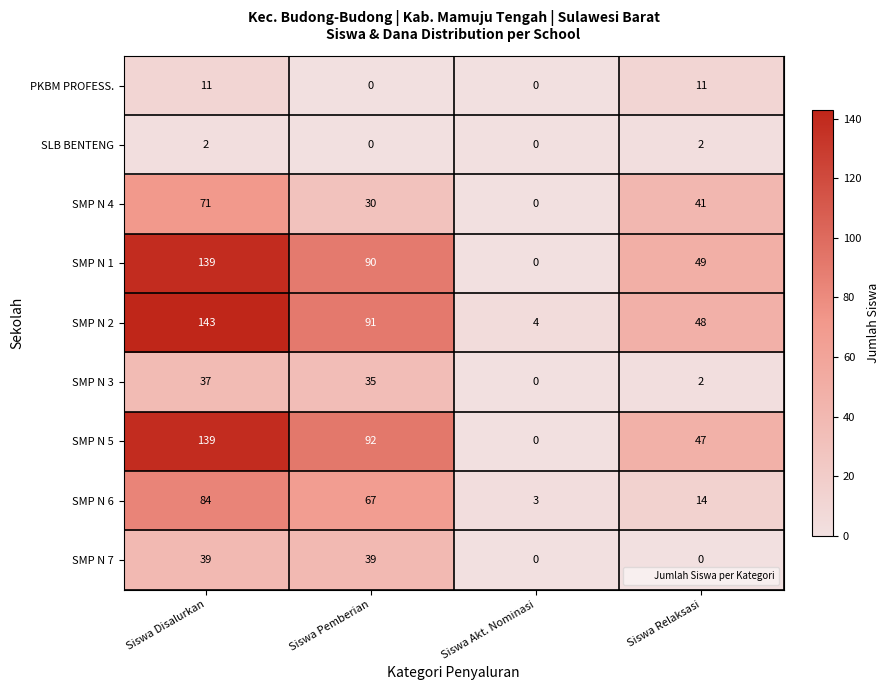

Which series changed the most between Siswa Pemberian and Siswa Relaksasi?

SMP N 6